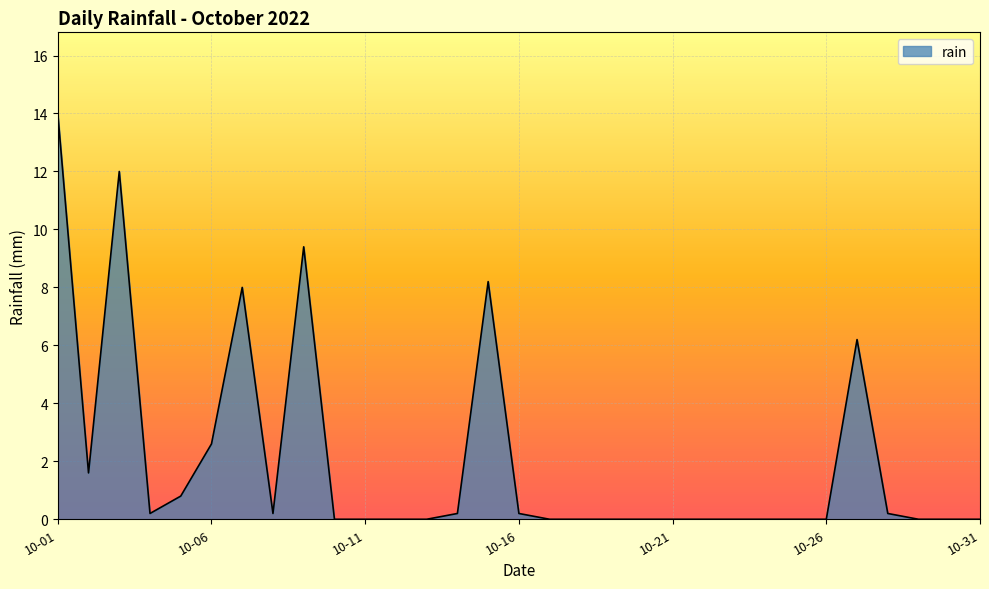

What is the greatest value displayed?

14.0